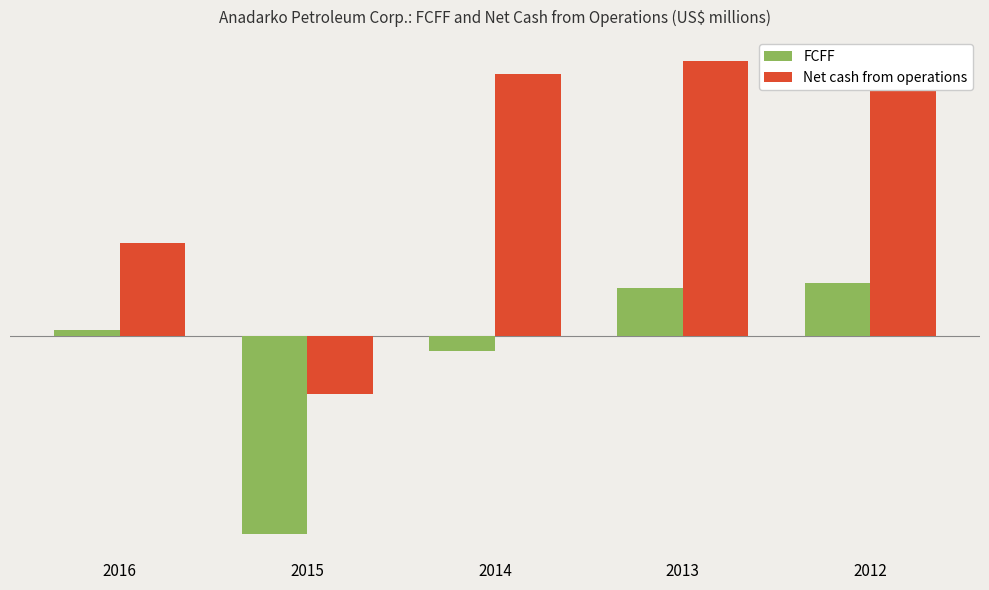

Which series has the largest total across all categories?

Net cash from operations